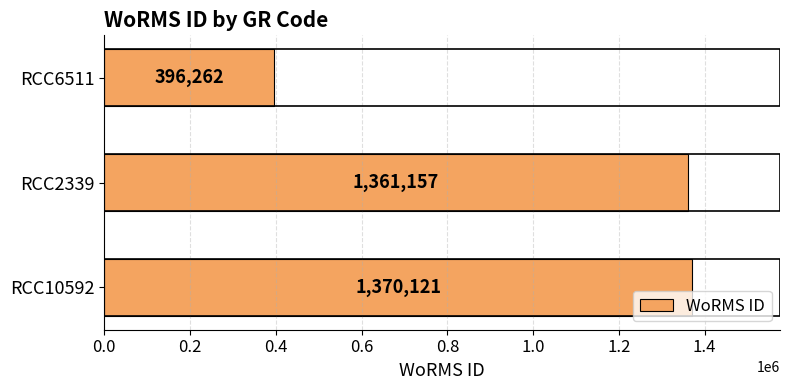

Are the bars grouped side by side (vs. stacked)?

No